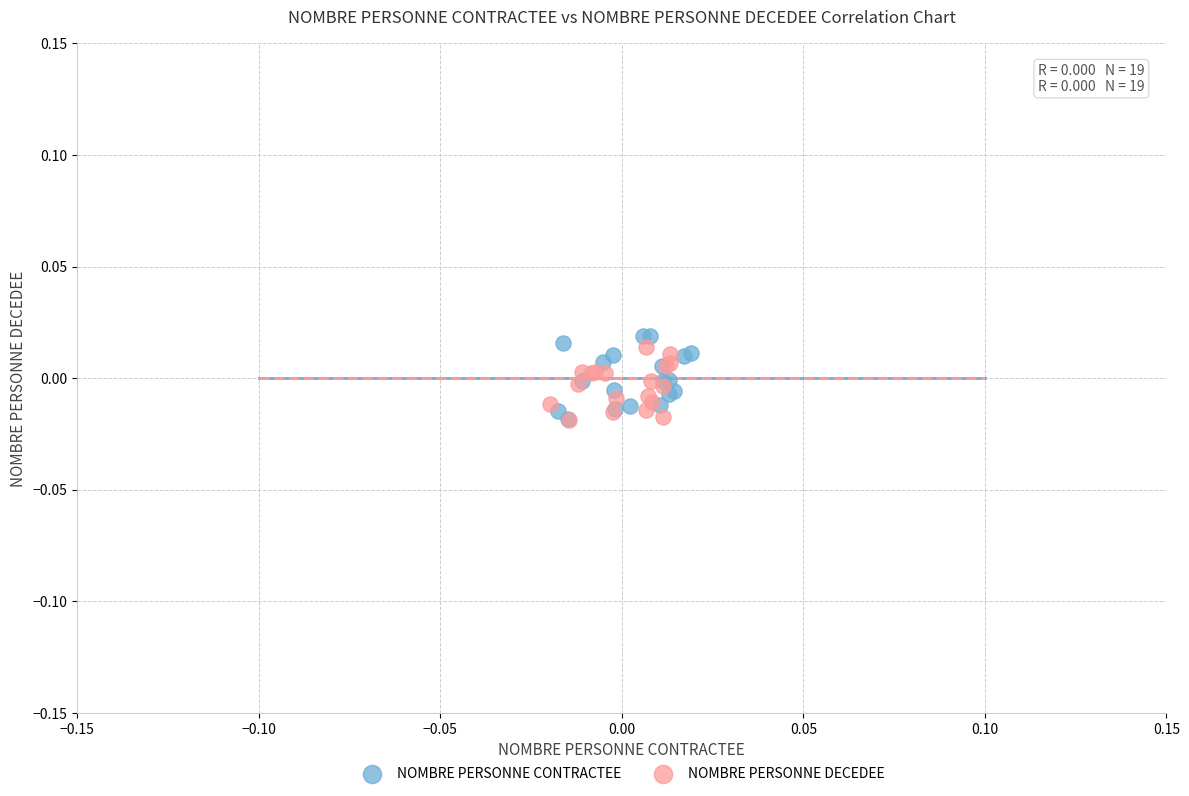

Which series has the widest spread of Y values?

NOMBRE PERSONNE CONTRACTEE